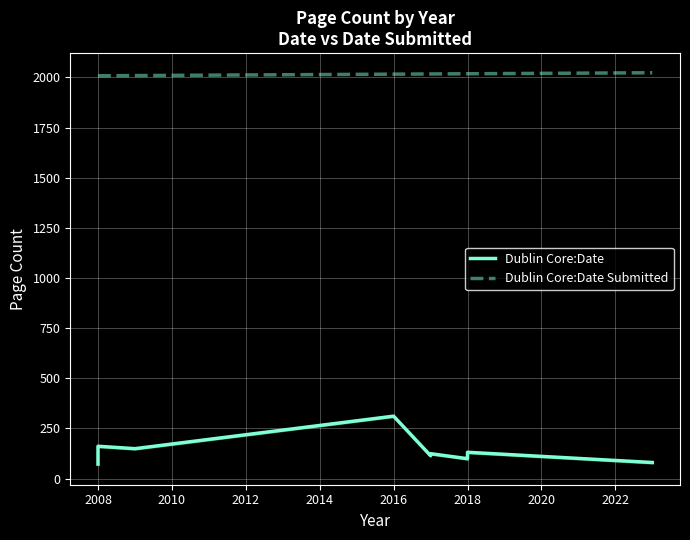

What is the difference between the highest and lowest values at 2008?

1847